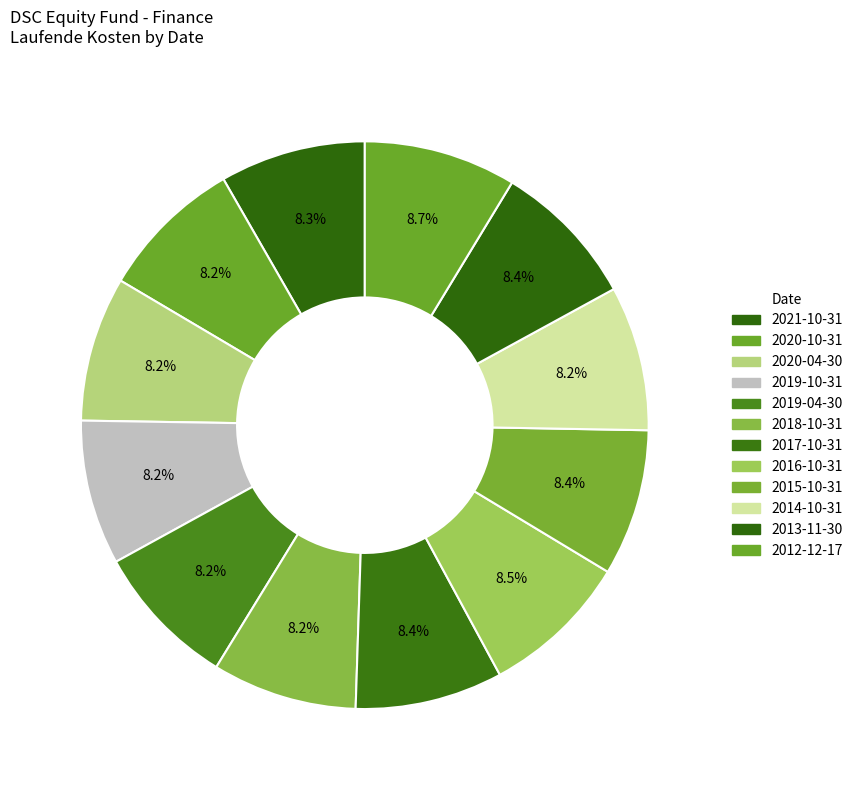

Between 2021-10-31 and 2016-10-31, which is larger?

2016-10-31